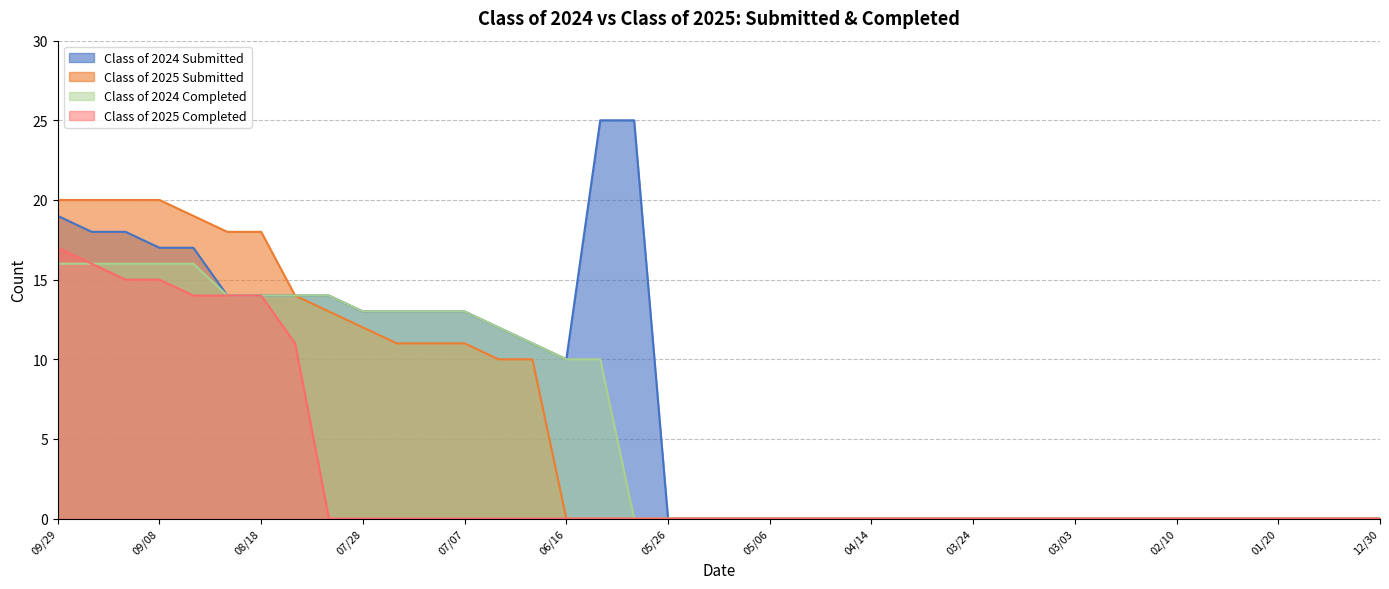

What is the maximum value shown in the chart?

25